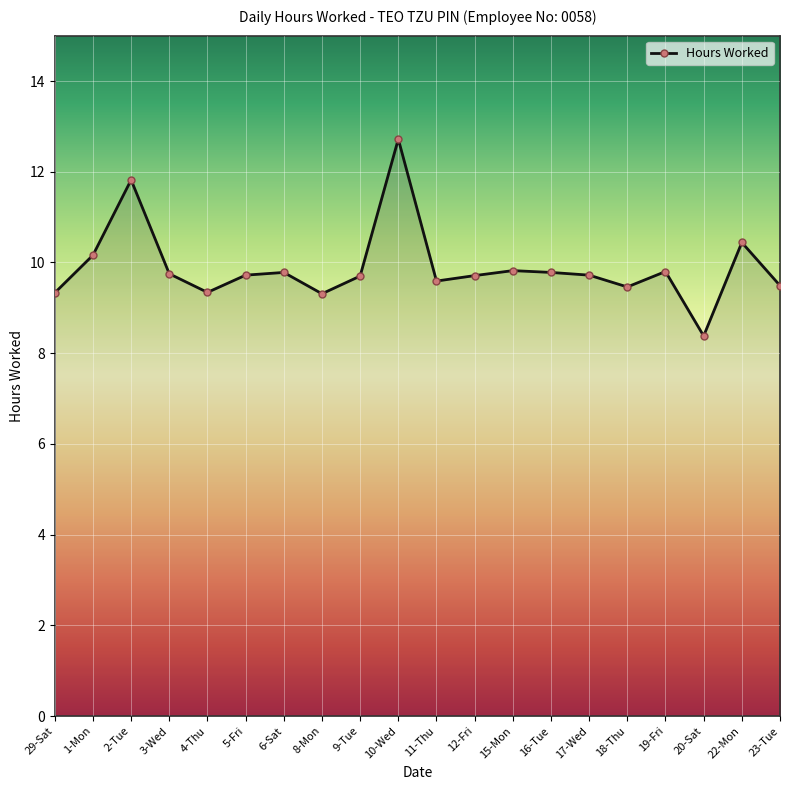

How many lines are shown in the chart?

1